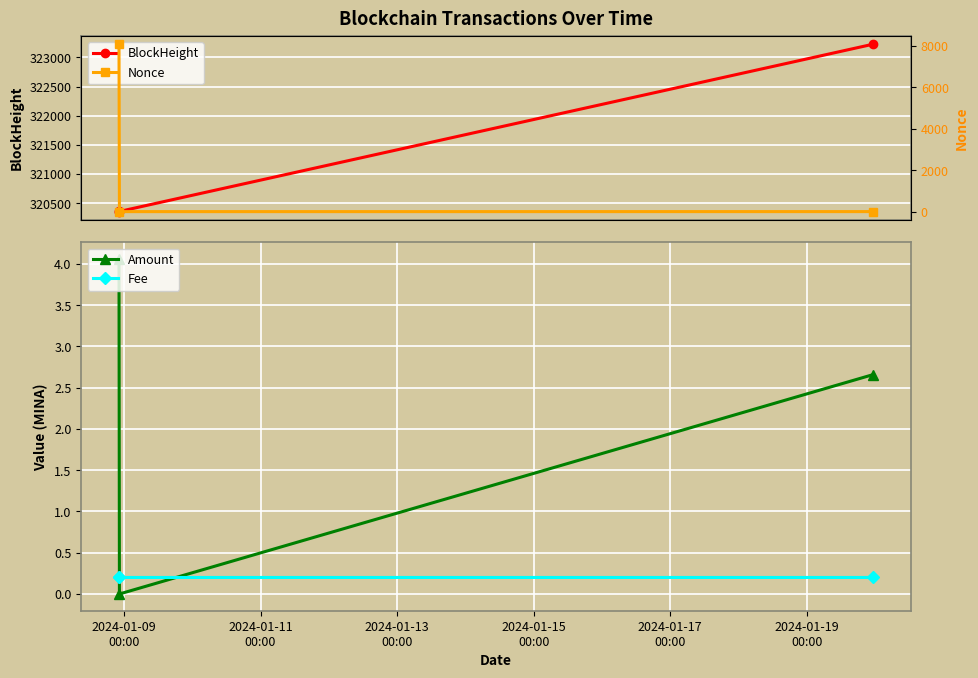

What is the maximum value for BlockHeight?

323227